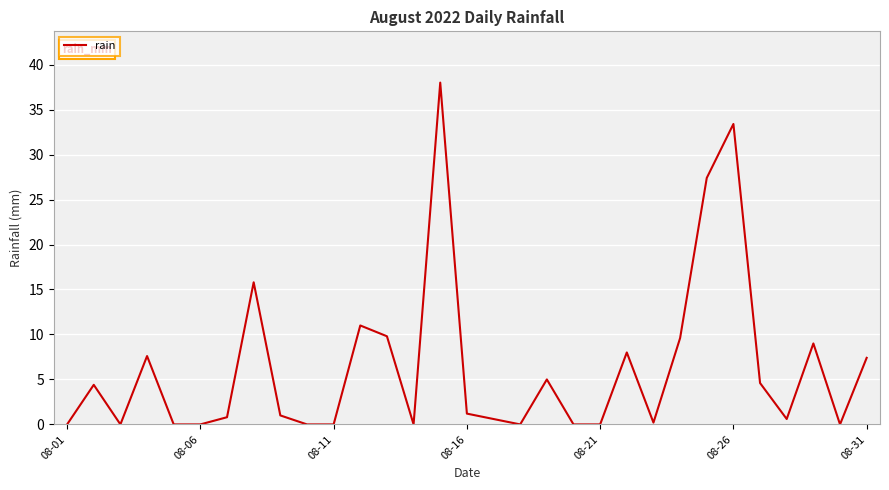

How many categories are shown in the chart?

31